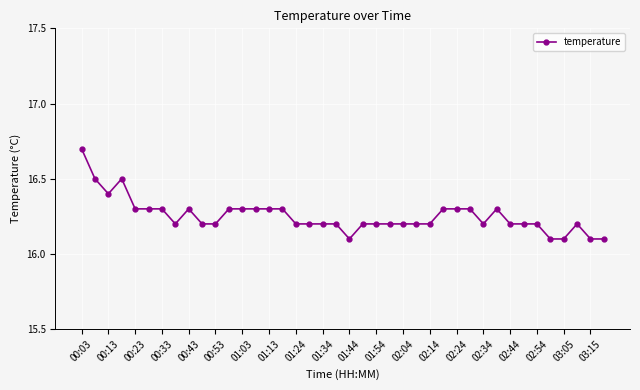

What is the difference between the maximum and second lowest values?

0.6